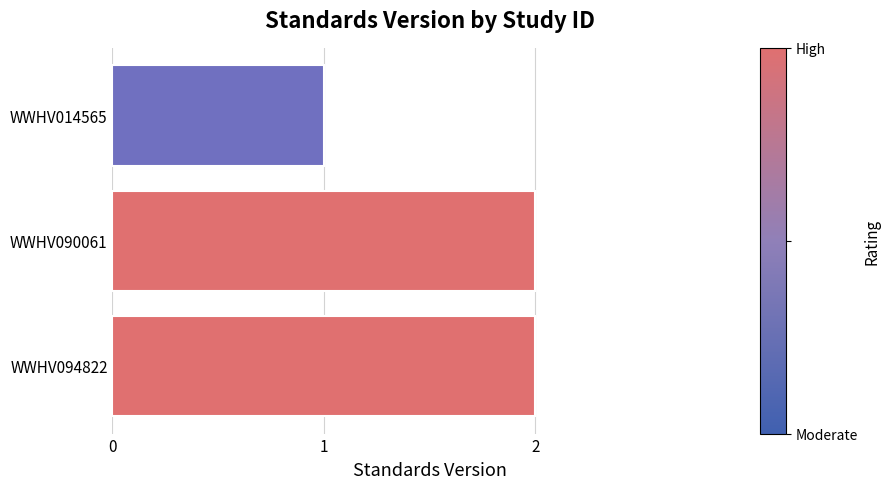

Approximately how many times larger is the value at WWHV094822 compared to WWHV014565?

2.0